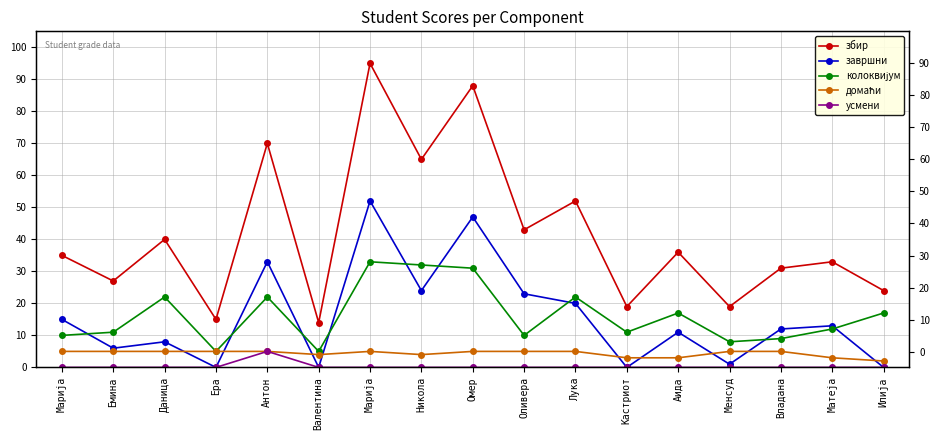

Which series has the largest range (max minus min)?

збир